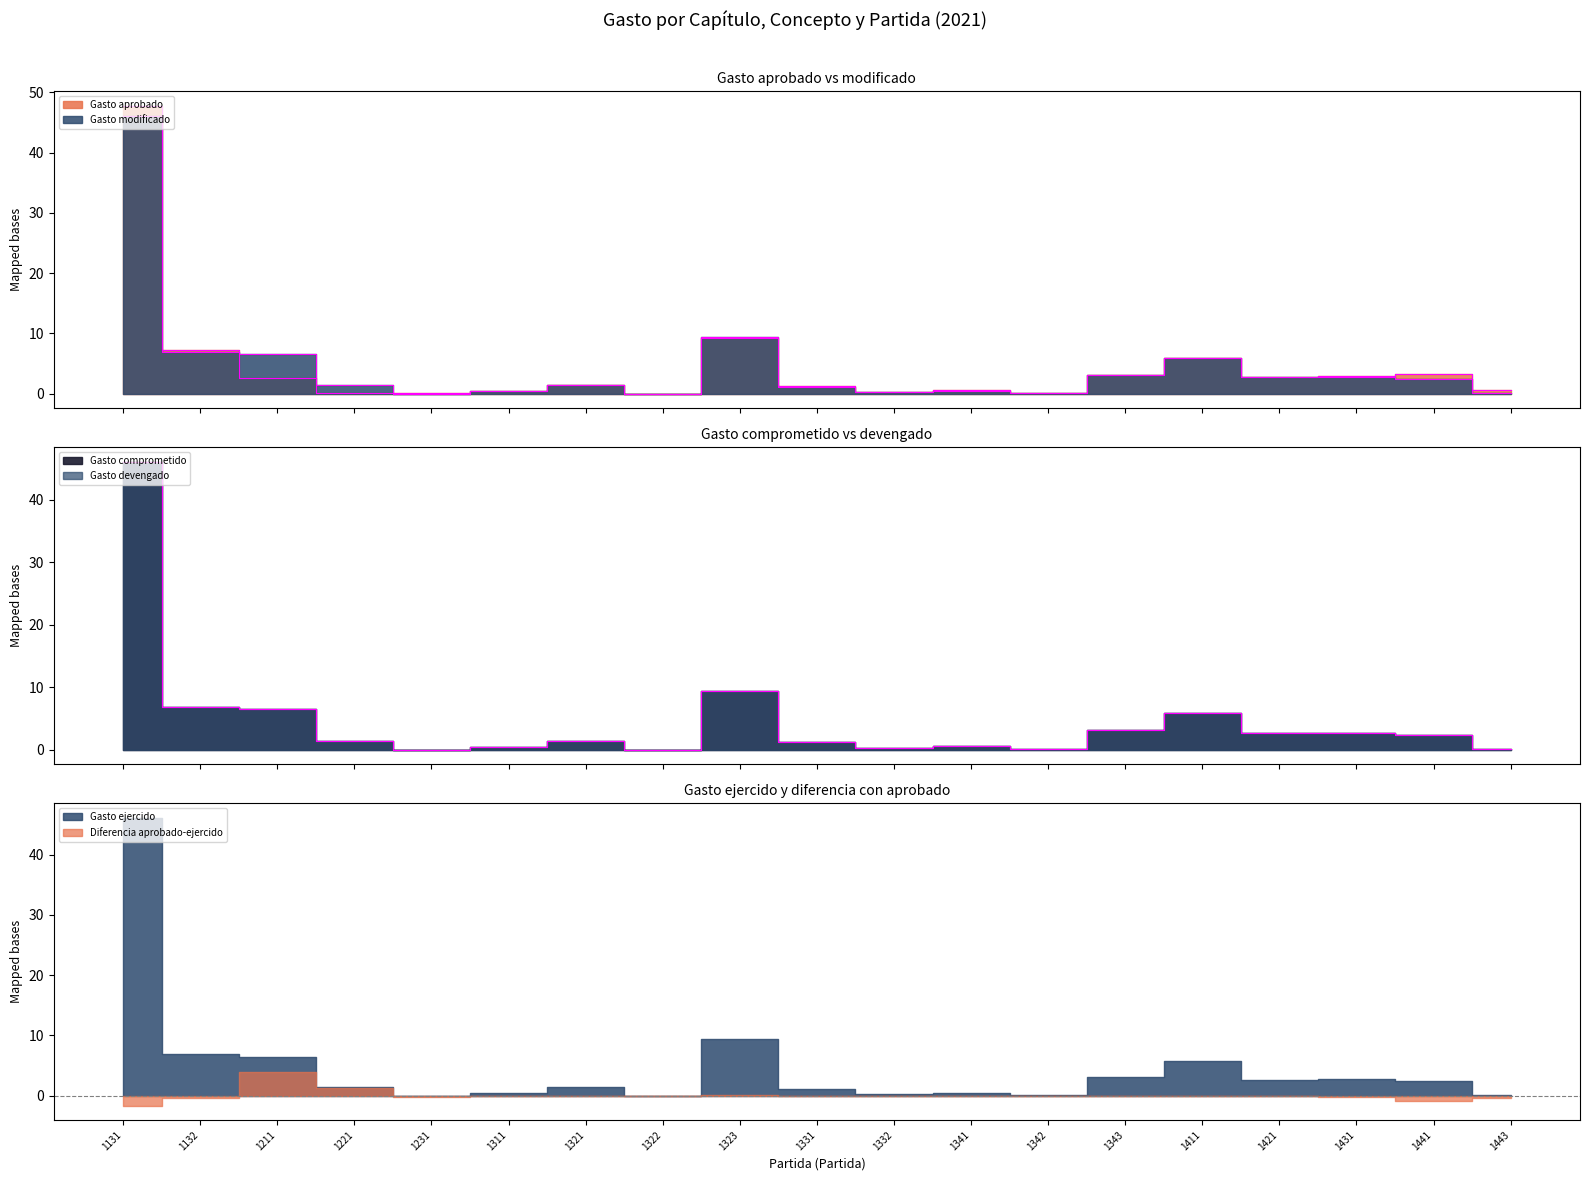

True or false: Gasto aprobado has more than 2 interior local peaks.

True